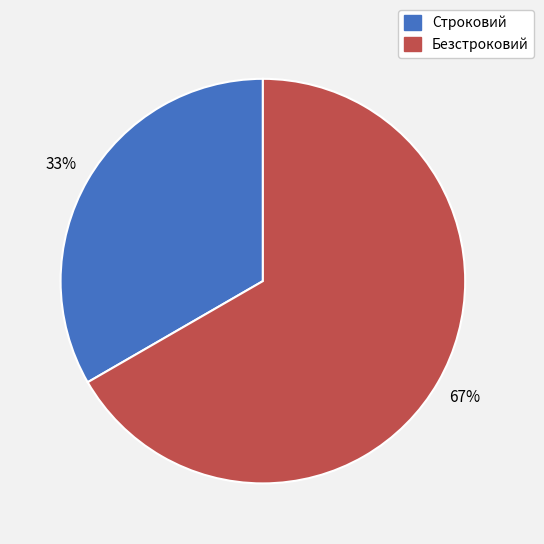

To the nearest percent, what is the average slice percentage?

50%